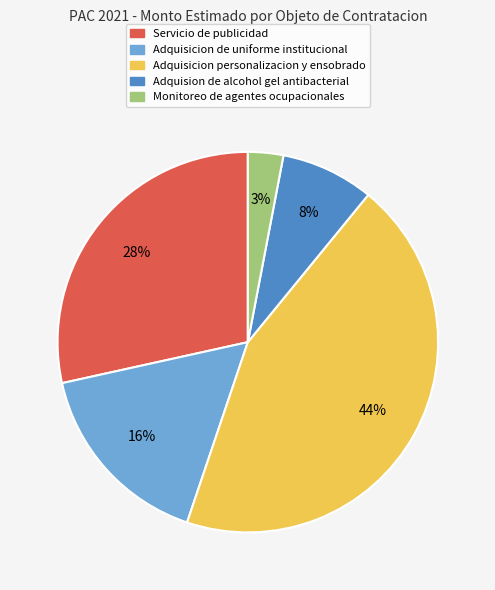

Rank the categories by value from lowest to highest.

Monitoreo de agentes ocupacionales, Adquision de alcohol gel antibacterial, Adquisicion de uniforme institucional, Servicio de publicidad, Adquisicion personalizacion y ensobrado